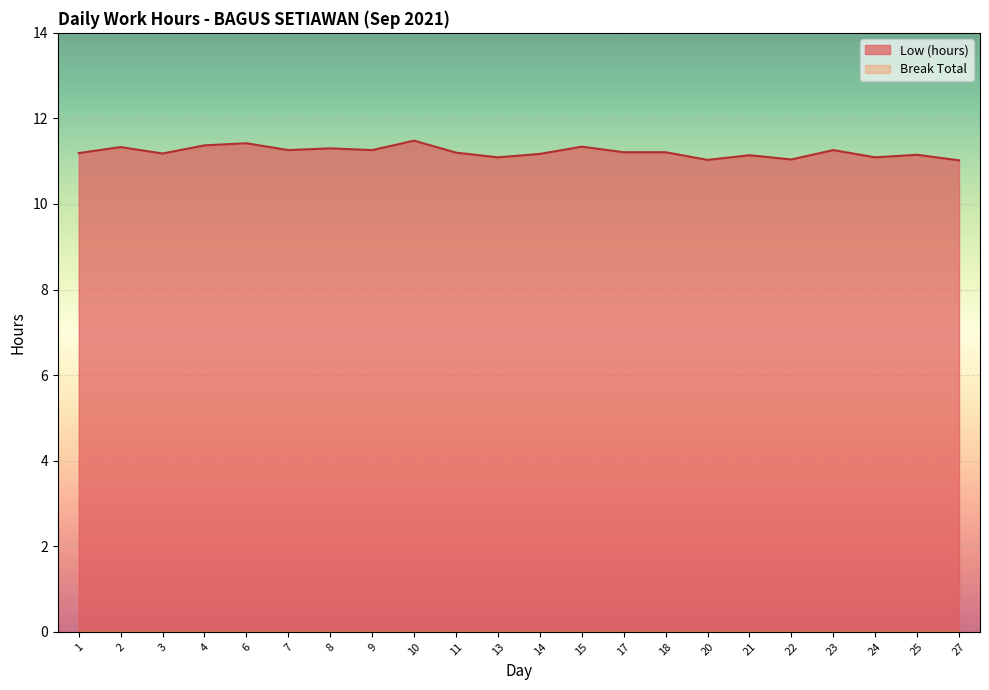

The chart shows a value of 19.6 at 20. True or false?

False